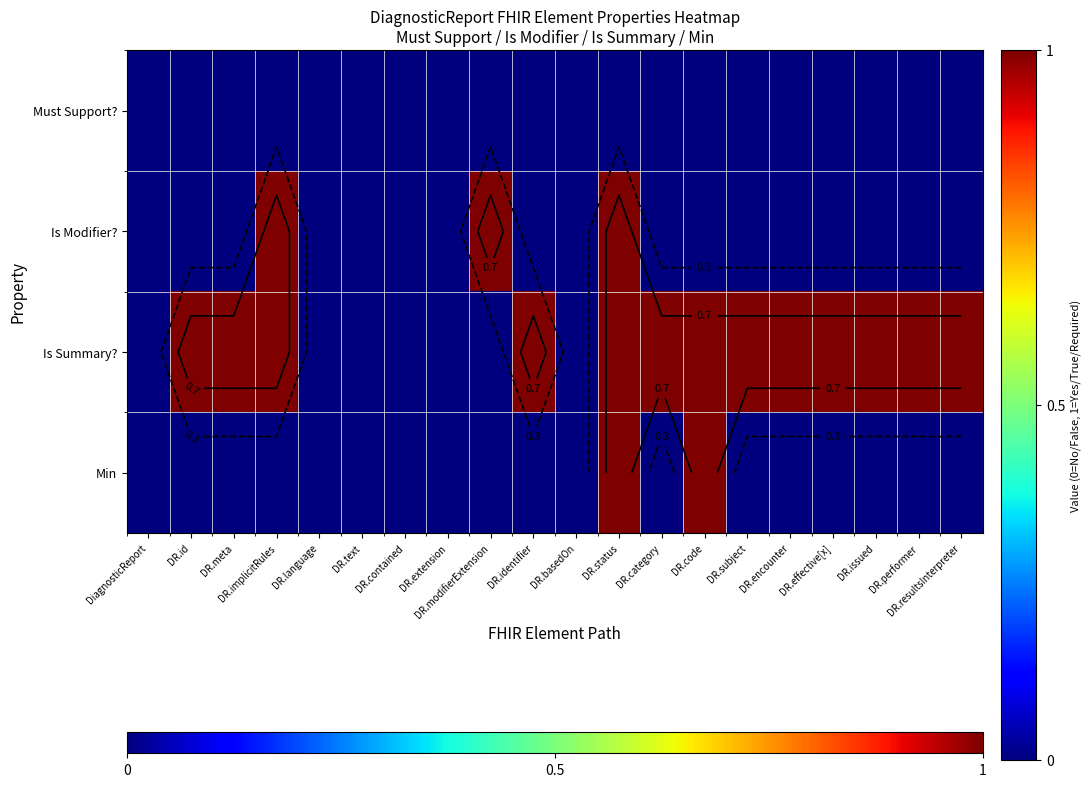

At how many categories does at least one series exceed 0?

14